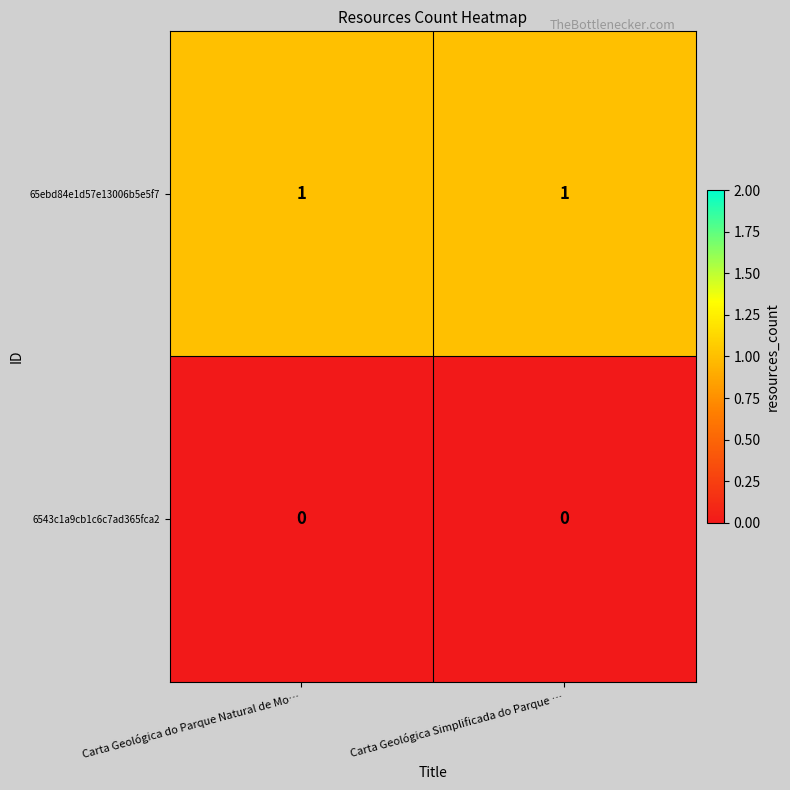

List the series in order of their overall mean, highest first.

65ebd84e1d57e13006b5e5f7, 6543c1a9cb1c6c7ad365fca2